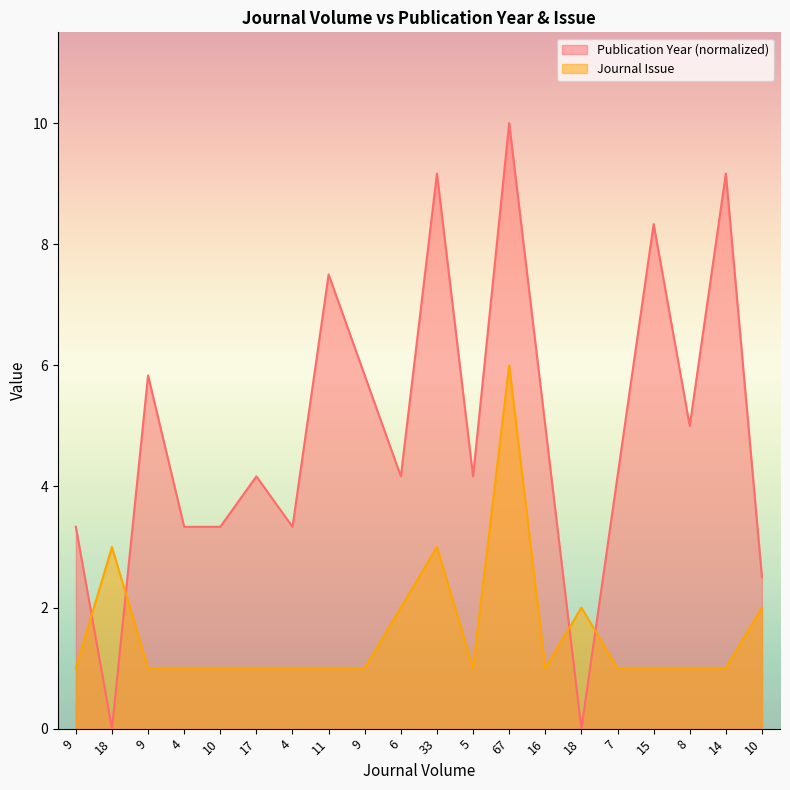

What is the maximum value shown in the chart?

10.0